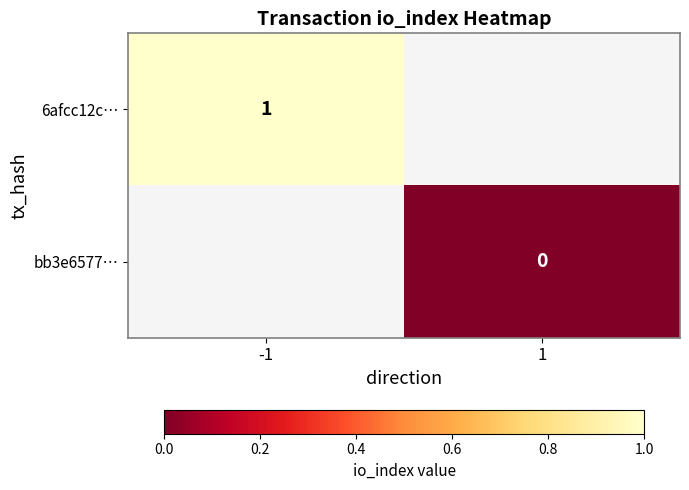

Is it true that 6afcc12c… equals 0 at -1?

False